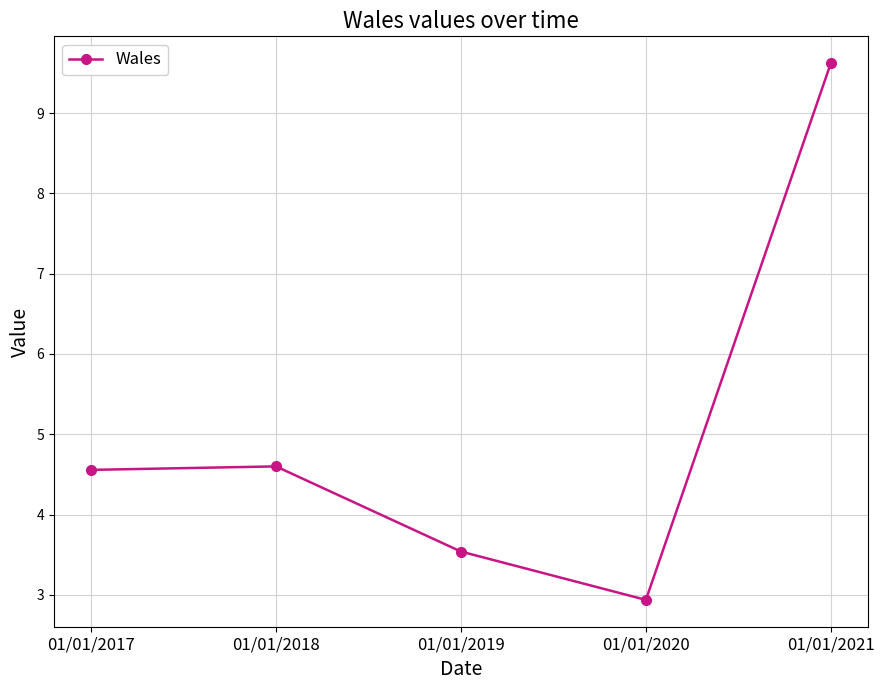

What is the smallest value displayed?

2.9